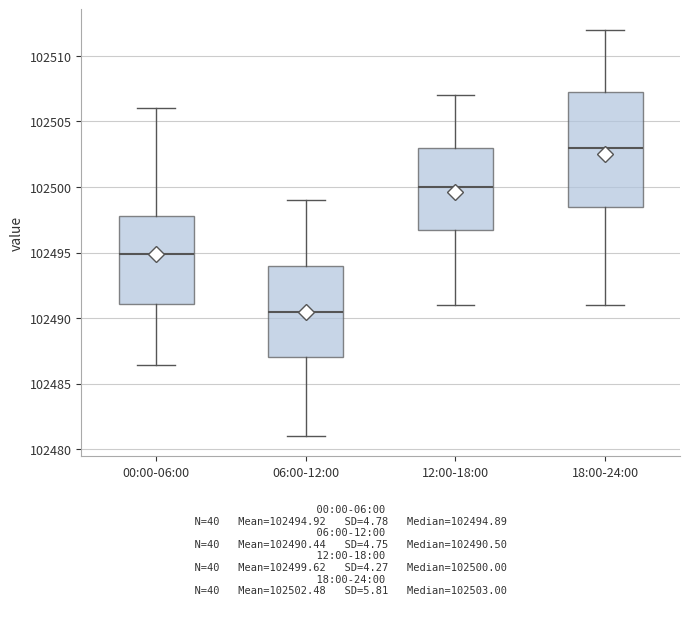

Reading left to right, transcribe this box plot: for each box, give where its median line is, the range the box spans, and where its two whiskers end, as read against the y-axis. The values are not printed on the chart, so give them approximately, as read against the axis.

00:00-06:00: median 102495.0, box 102491.0 to 102498.0, whiskers 102486.5 to 102506.0
06:00-12:00: median 102490.5, box 102487.0 to 102494.0, whiskers 102481.0 to 102499.0
12:00-18:00: median 102500.0, box 102497.0 to 102503.0, whiskers 102491.0 to 102507.0
18:00-24:00: median 102503.0, box 102498.5 to 102507.5, whiskers 102491.0 to 102512.0